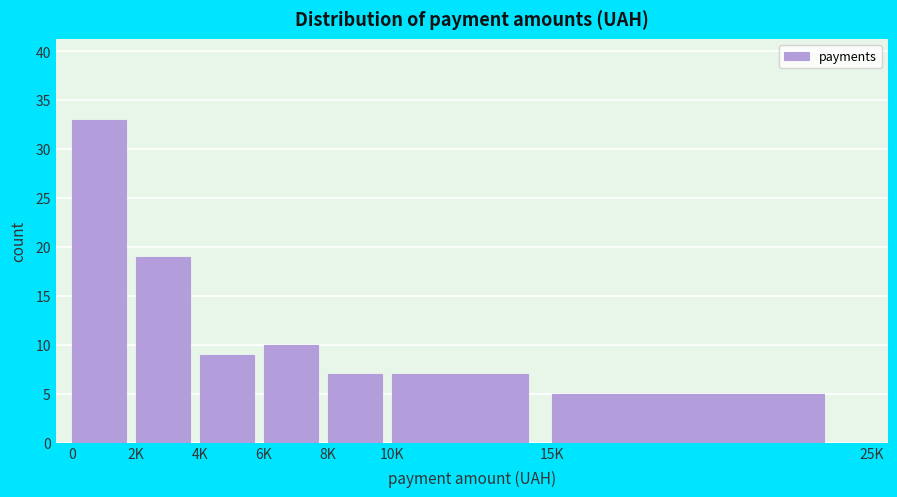

Reading left to right, extract all data points from this chart.

33	19	9	10	7	7	5